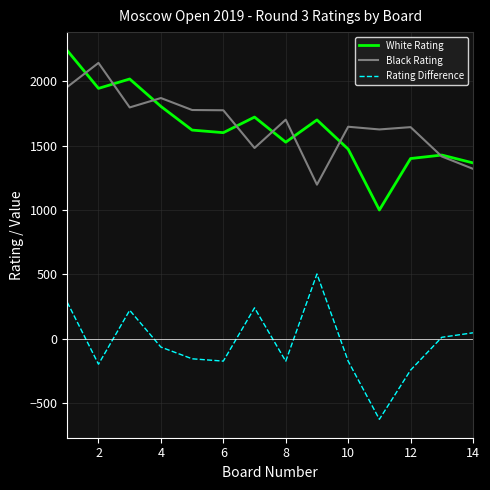

True or false: White Rating and Rating Difference cross at least once.

False